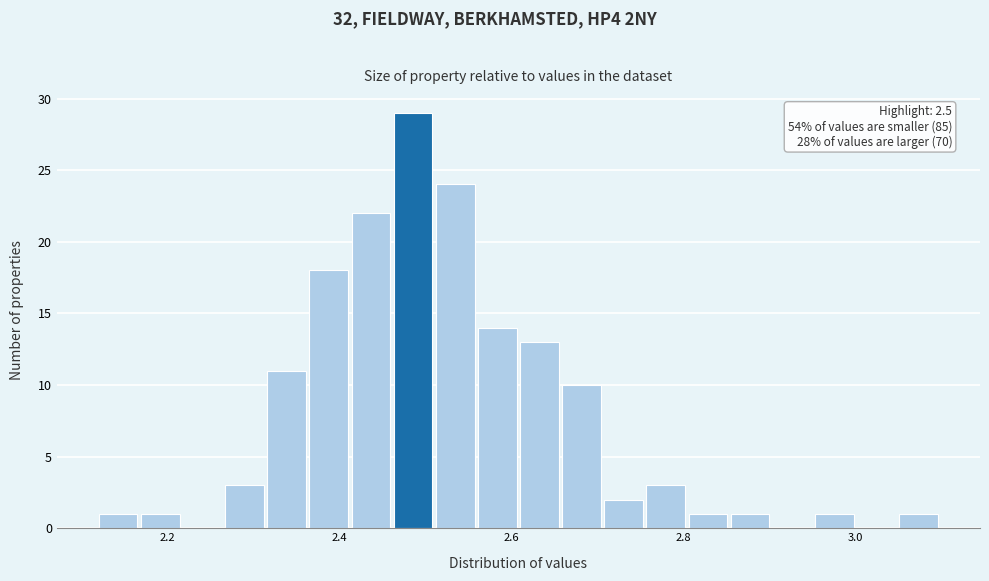

Around what value on the x-axis is the tallest bar? Give the approximate position of its centre, as read against the axis.

2.48